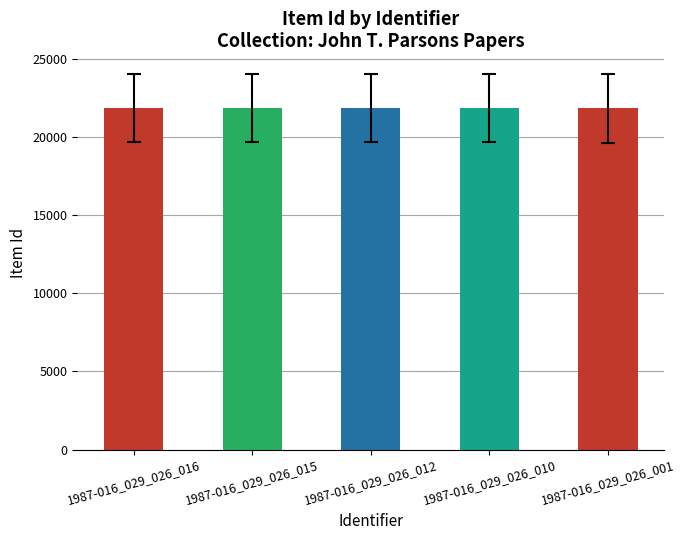

What is the smallest value displayed?

21809